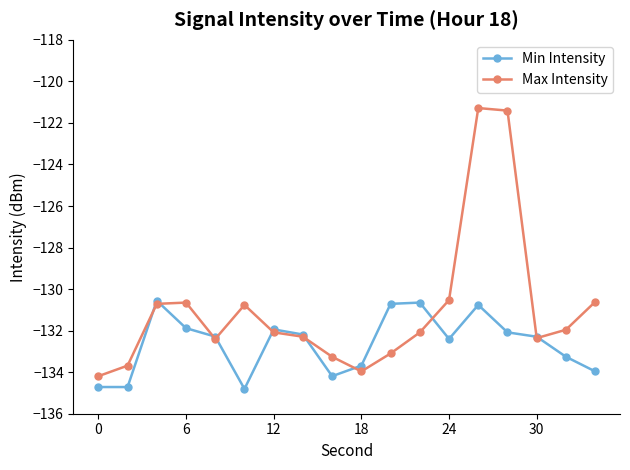

What is the value of the Min Intensity point at the 10th from the left?

-133.7